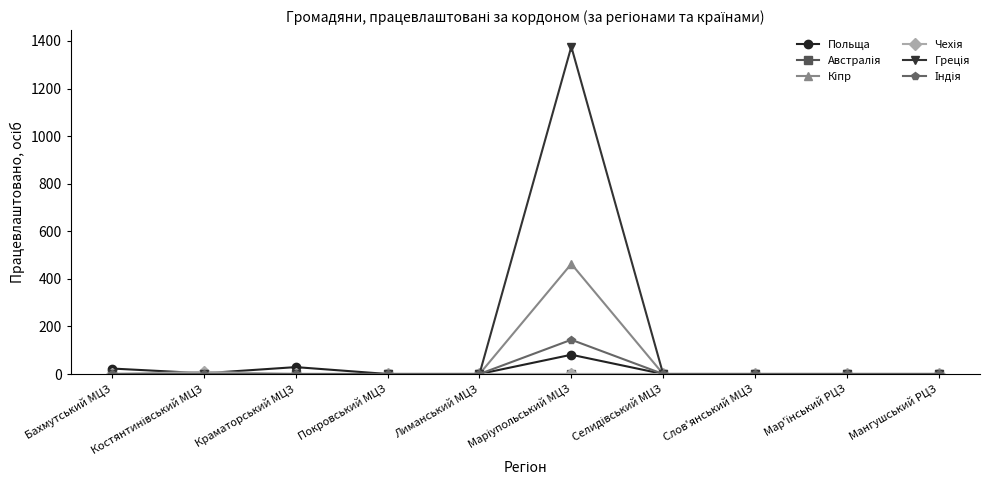

Reading left to right, transcribe all the data shown in this chart.

Польща: Бахмутський МЦЗ=23	Костянтинівський МЦЗ=3	Краматорський МЦЗ=29	Покровський МЦЗ=0	Лиманський МЦЗ=0	Маріупольський МЦЗ=81	Селидівський МЦЗ=0	Слов'янський МЦЗ=0	Мар'їнський РЦЗ=0	Мангушський РЦЗ=0
Австралія: Бахмутський МЦЗ=0	Костянтинівський МЦЗ=0	Краматорський МЦЗ=0	Покровський МЦЗ=0	Лиманський МЦЗ=0	Маріупольський МЦЗ=0	Селидівський МЦЗ=0	Слов'янський МЦЗ=0	Мар'їнський РЦЗ=0	Мангушський РЦЗ=0
Кіпр: Бахмутський МЦЗ=0	Костянтинівський МЦЗ=0	Краматорський МЦЗ=0	Покровський МЦЗ=0	Лиманський МЦЗ=0	Маріупольський МЦЗ=463	Селидівський МЦЗ=0	Слов'янський МЦЗ=0	Мар'їнський РЦЗ=0	Мангушський РЦЗ=0
Чехія: Бахмутський МЦЗ=0	Костянтинівський МЦЗ=9	Краматорський МЦЗ=0	Покровський МЦЗ=0	Лиманський МЦЗ=0	Маріупольський МЦЗ=0	Селидівський МЦЗ=0	Слов'янський МЦЗ=0	Мар'їнський РЦЗ=0	Мангушський РЦЗ=0
Греція: Бахмутський МЦЗ=0	Костянтинівський МЦЗ=0	Краматорський МЦЗ=0	Покровський МЦЗ=0	Лиманський МЦЗ=0	Маріупольський МЦЗ=1376	Селидівський МЦЗ=0	Слов'янський МЦЗ=0	Мар'їнський РЦЗ=0	Мангушський РЦЗ=0
Індія: Бахмутський МЦЗ=0	Костянтинівський МЦЗ=0	Краматорський МЦЗ=0	Покровський МЦЗ=0	Лиманський МЦЗ=0	Маріупольський МЦЗ=144	Селидівський МЦЗ=0	Слов'янський МЦЗ=0	Мар'їнський РЦЗ=0	Мангушський РЦЗ=0